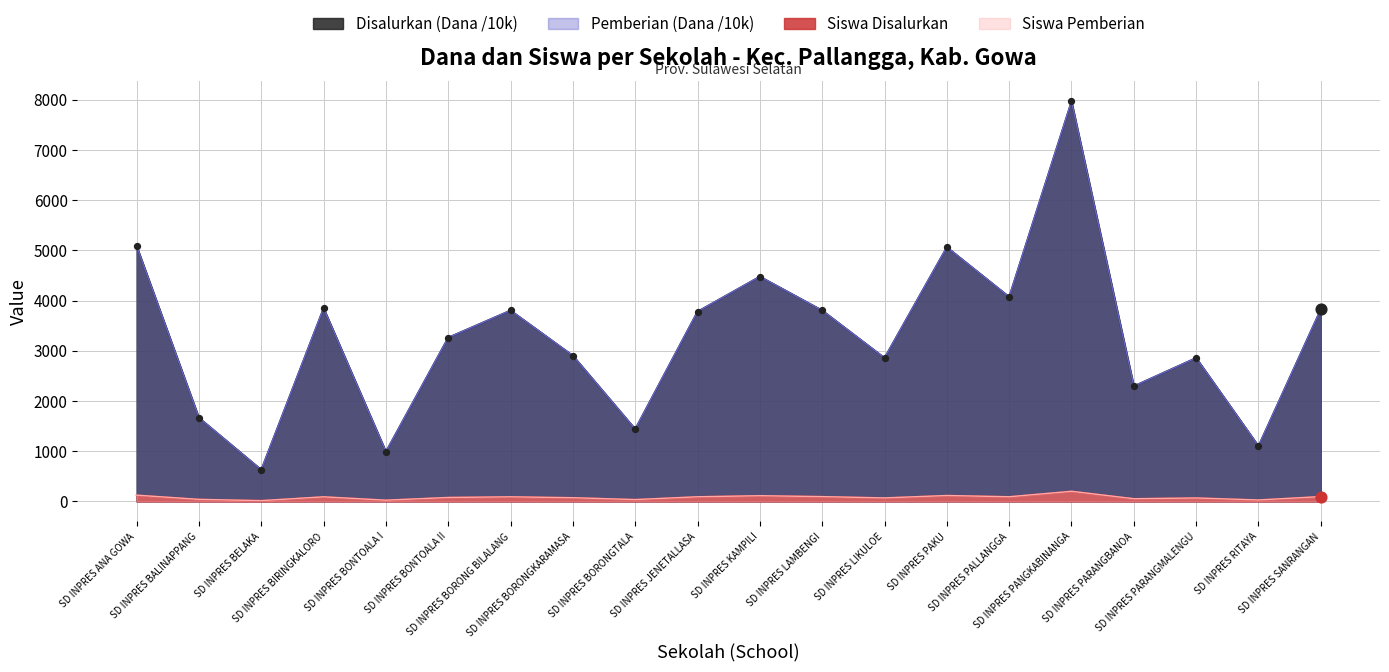

Which series contains the lowest Y value?

Siswa Disalurkan